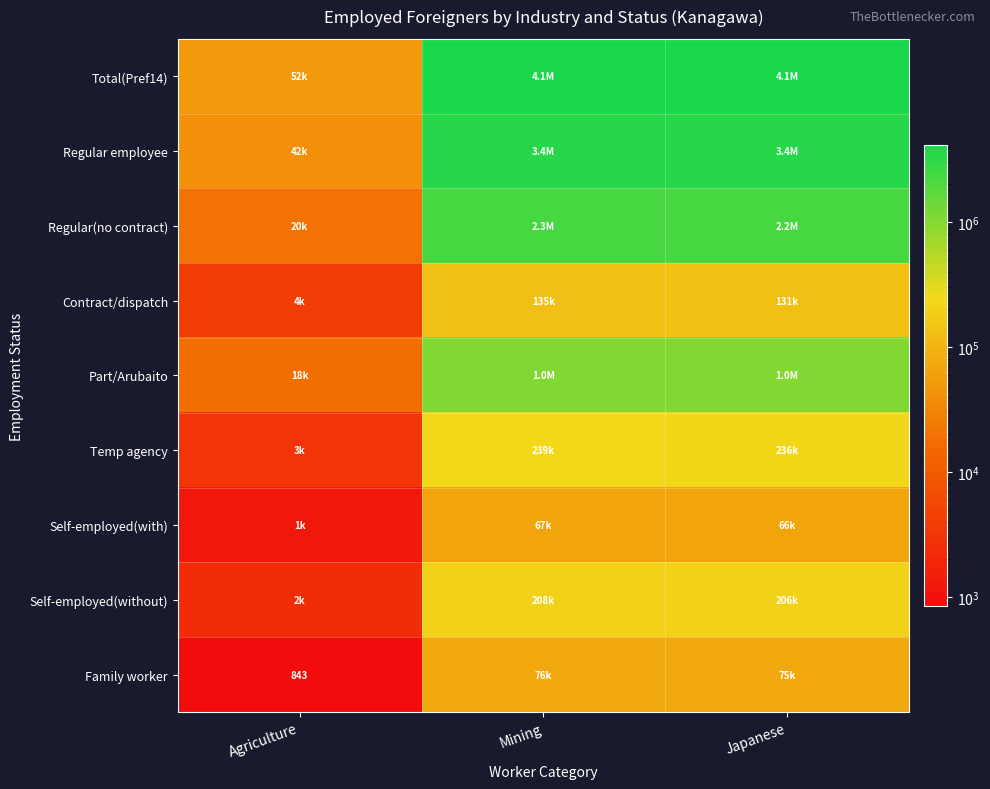

True or false: Family worker has a value of 564 at Agriculture.

False